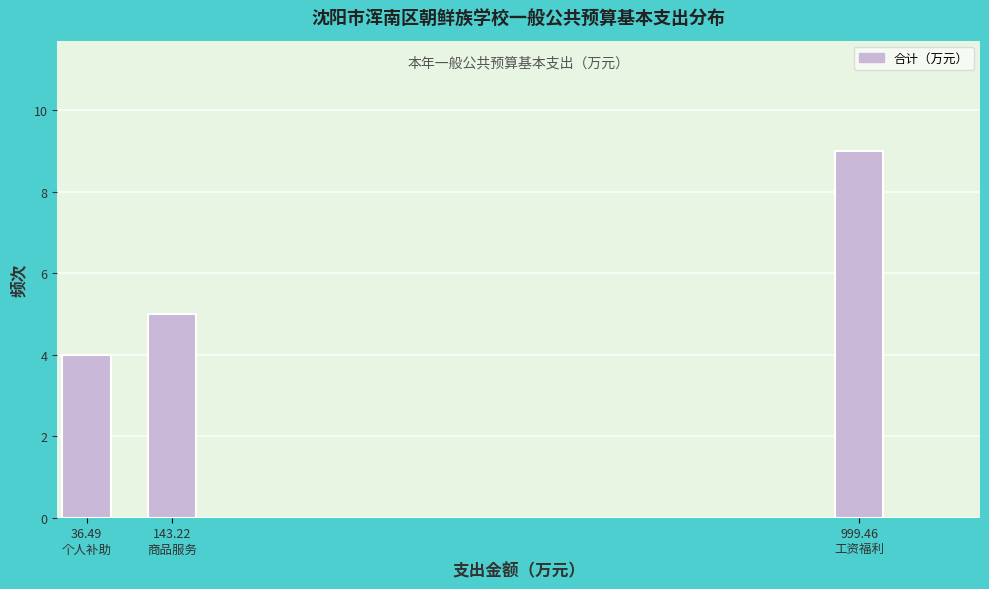

Reading left to right, list all the values displayed in this chart.

4	5	9